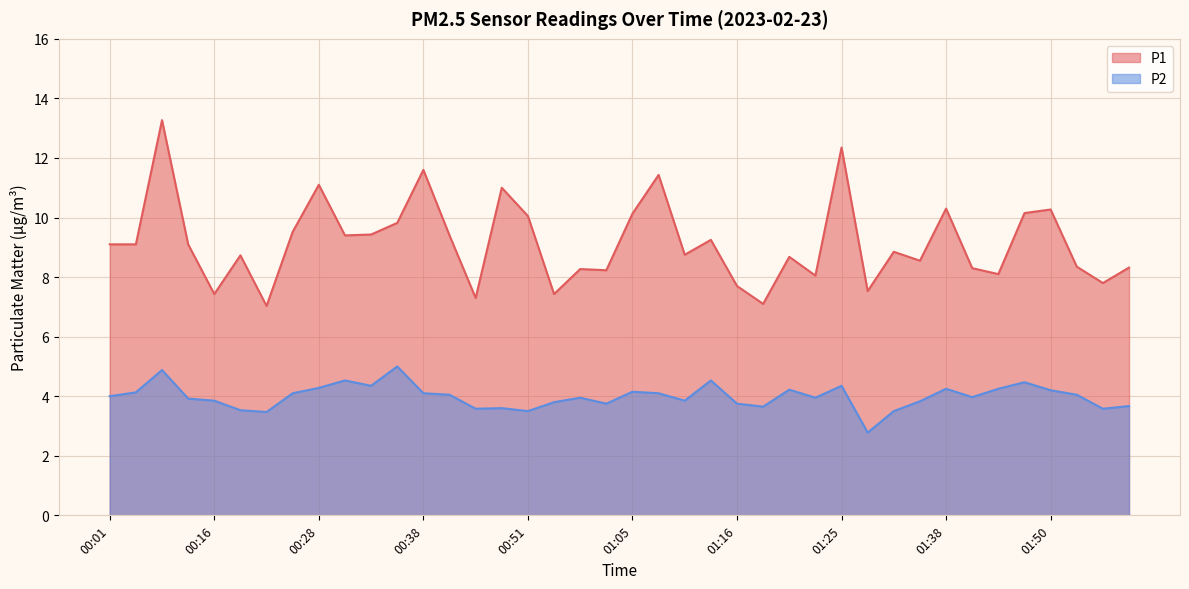

Is the value of P2 at 00:41 greater than the value of P1 at 01:45?

No